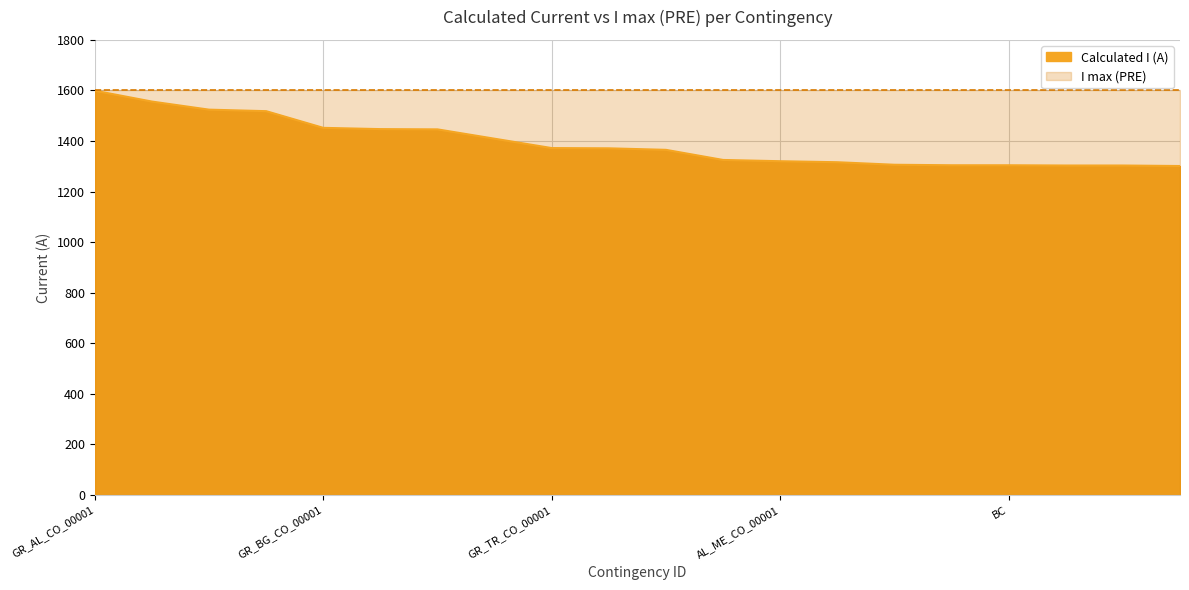

What is the difference between the maximum and minimum values?

298